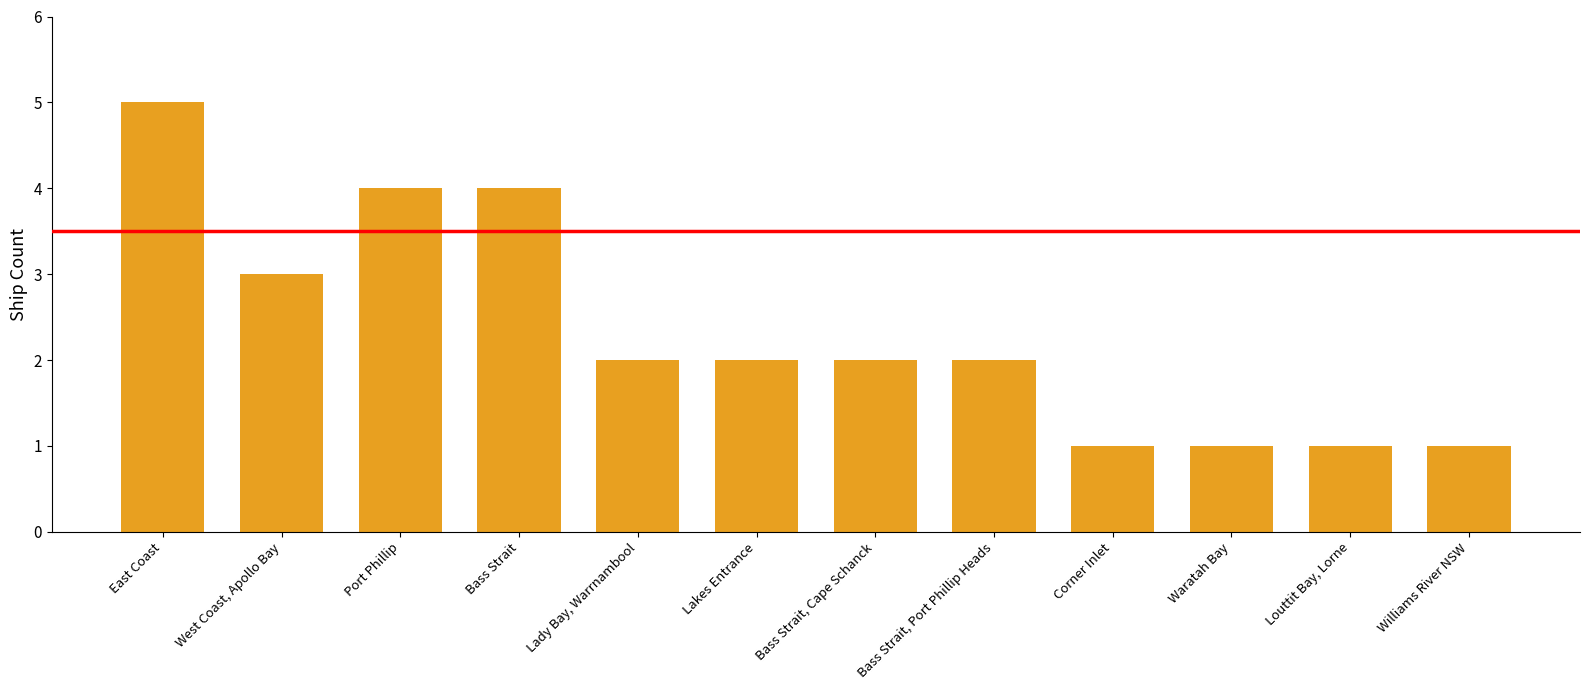

What is the change in value from Bass Strait to Bass Strait, Port Phillip Heads?

-2